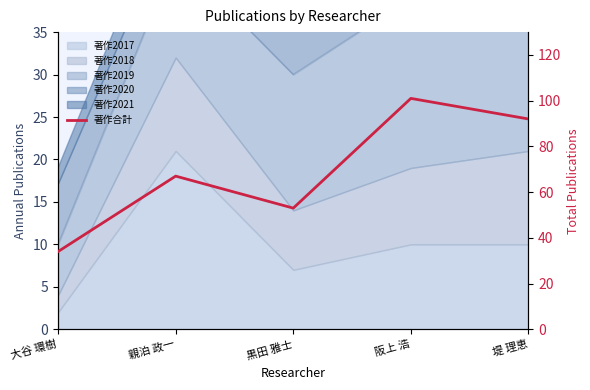

Between 阪上 浩 and 黒田 雅士, which is larger?

阪上 浩